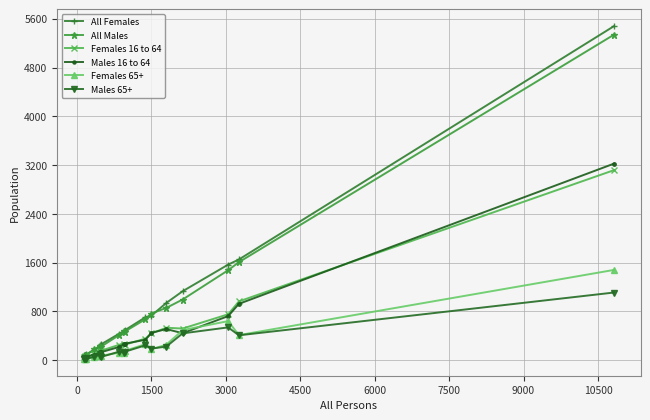

At how many categories does at least one series exceed 3542?

1